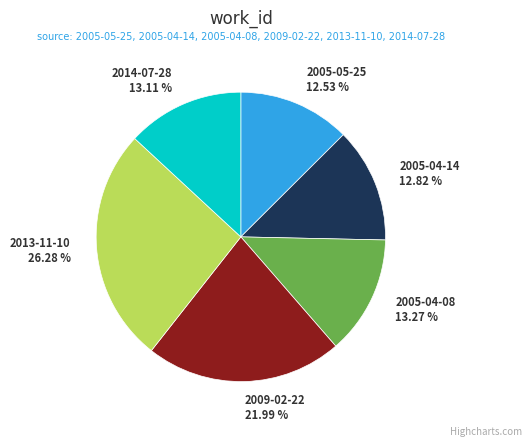

What percentage do 2005-04-08 and 2014-07-28 together represent?

26.4%